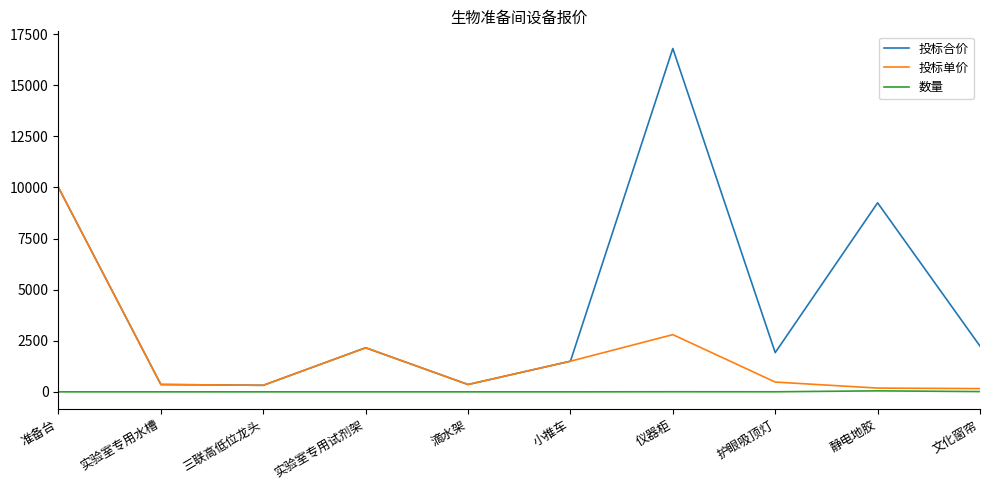

What is the difference between the maximum and minimum values in the 投标合价 series?

16479